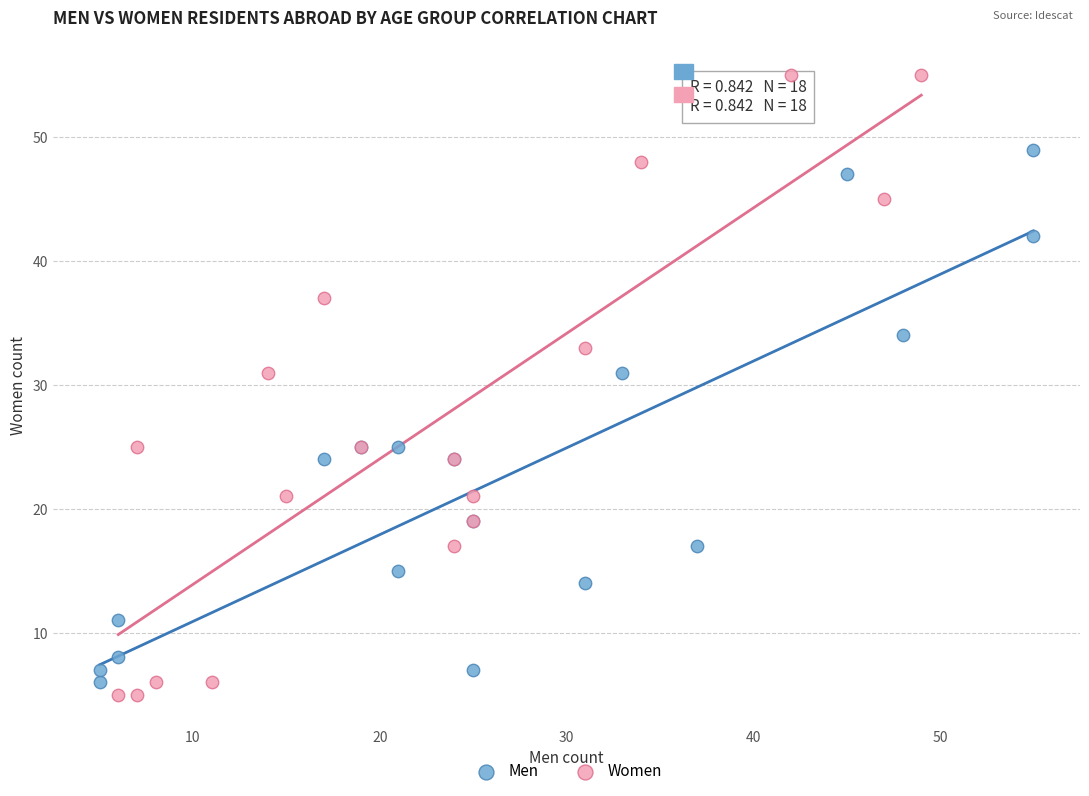

Which series reaches the minimum Y coordinate?

Women